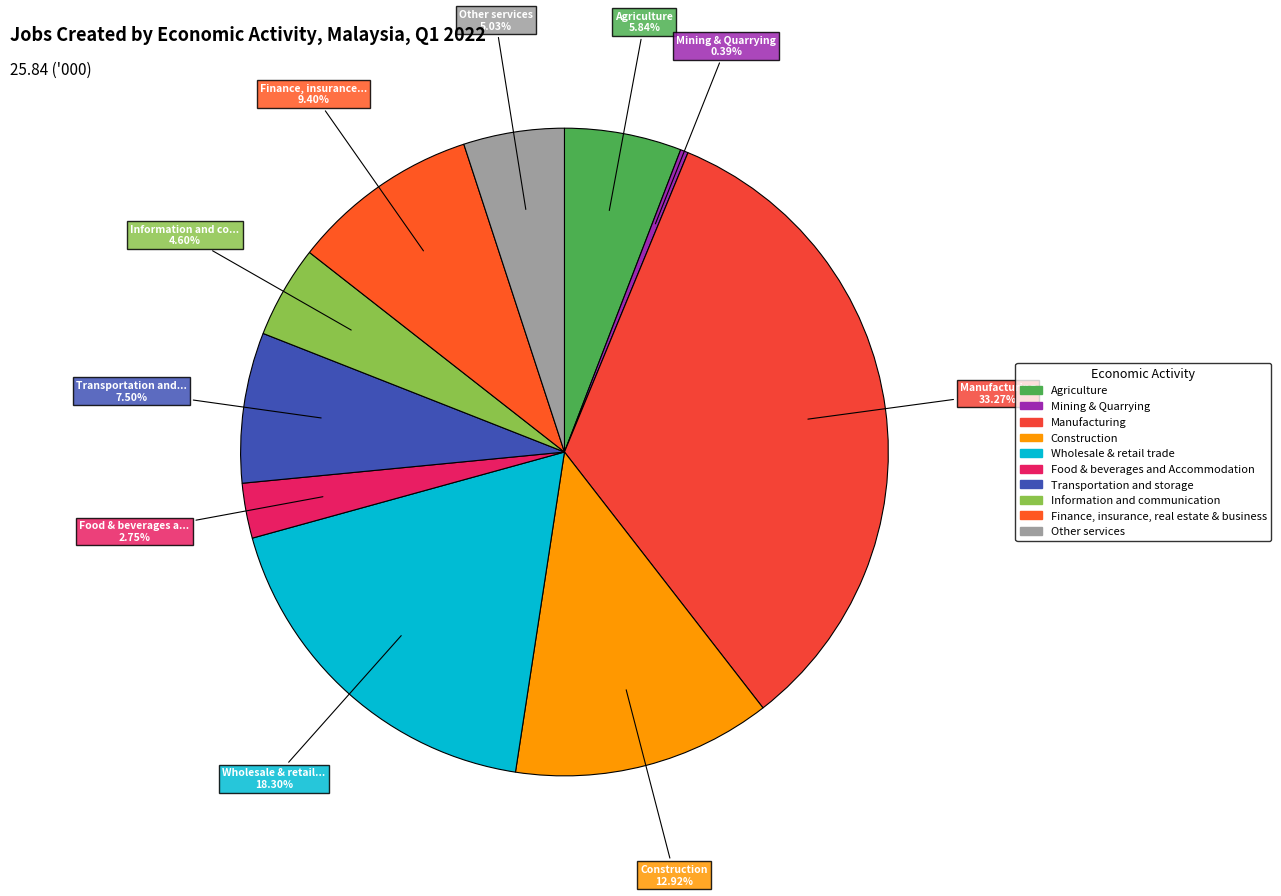

What is the largest slice in the pie chart?

Manufacturing